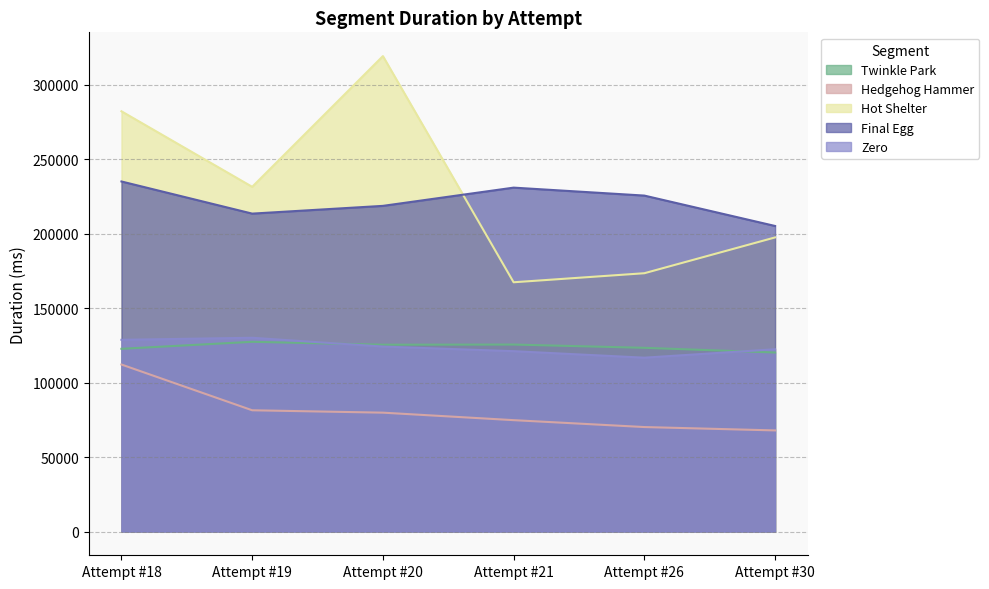

List the labels in order of Hot Shelter value, largest first.

Attempt #20, Attempt #18, Attempt #19, Attempt #30, Attempt #26, Attempt #21